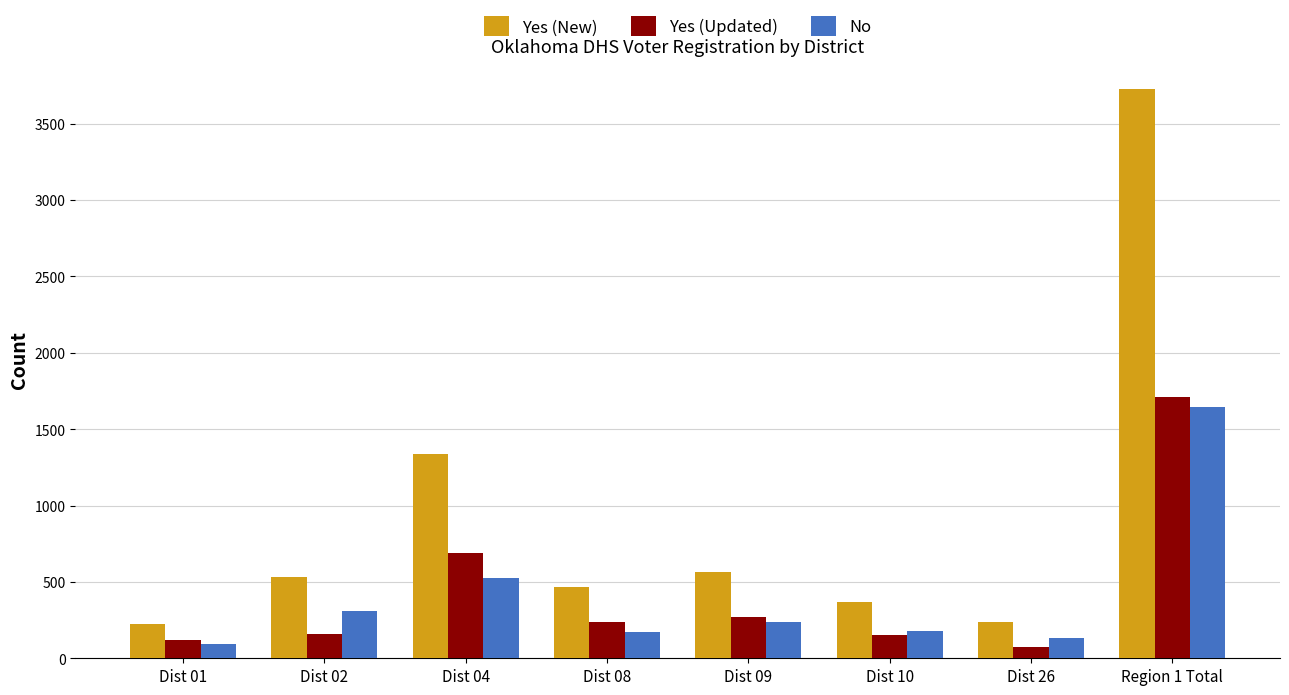

At how many categories does at least one series exceed 3382?

1